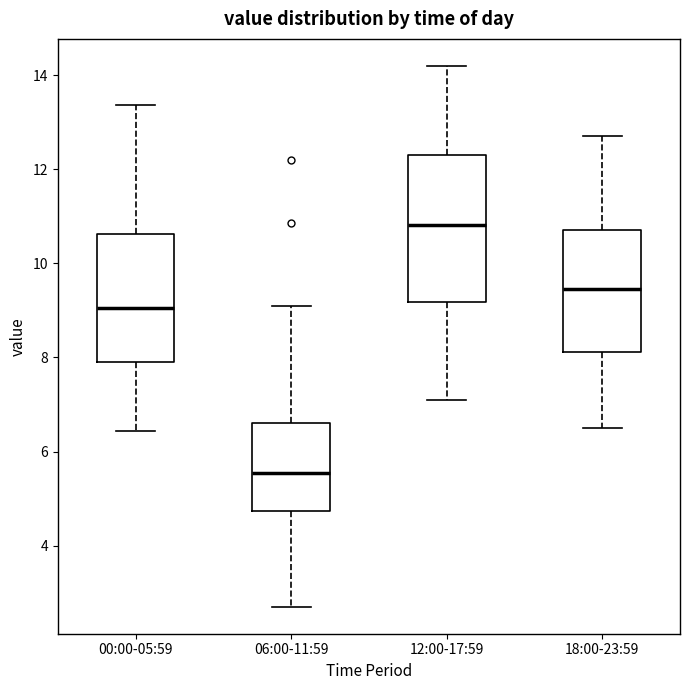

Which box is the tallest, from its lower edge to its upper edge?

12:00-17:59